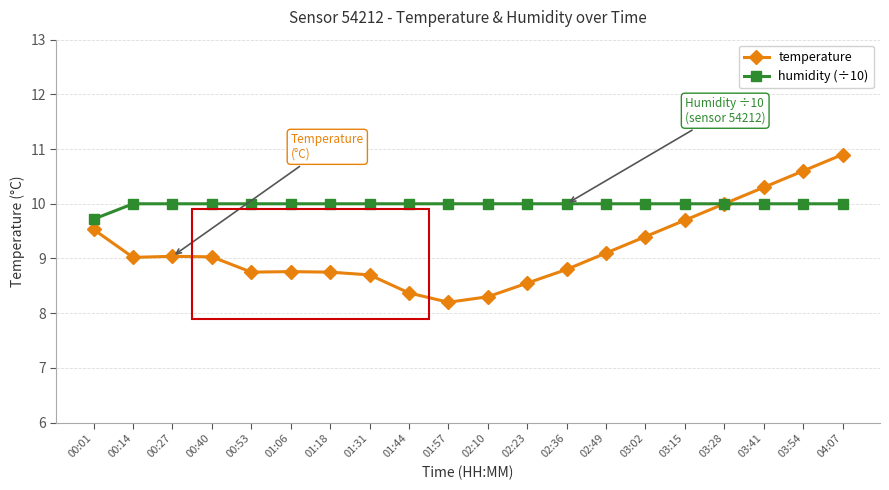

What is the average value of the temperature series?

9.2